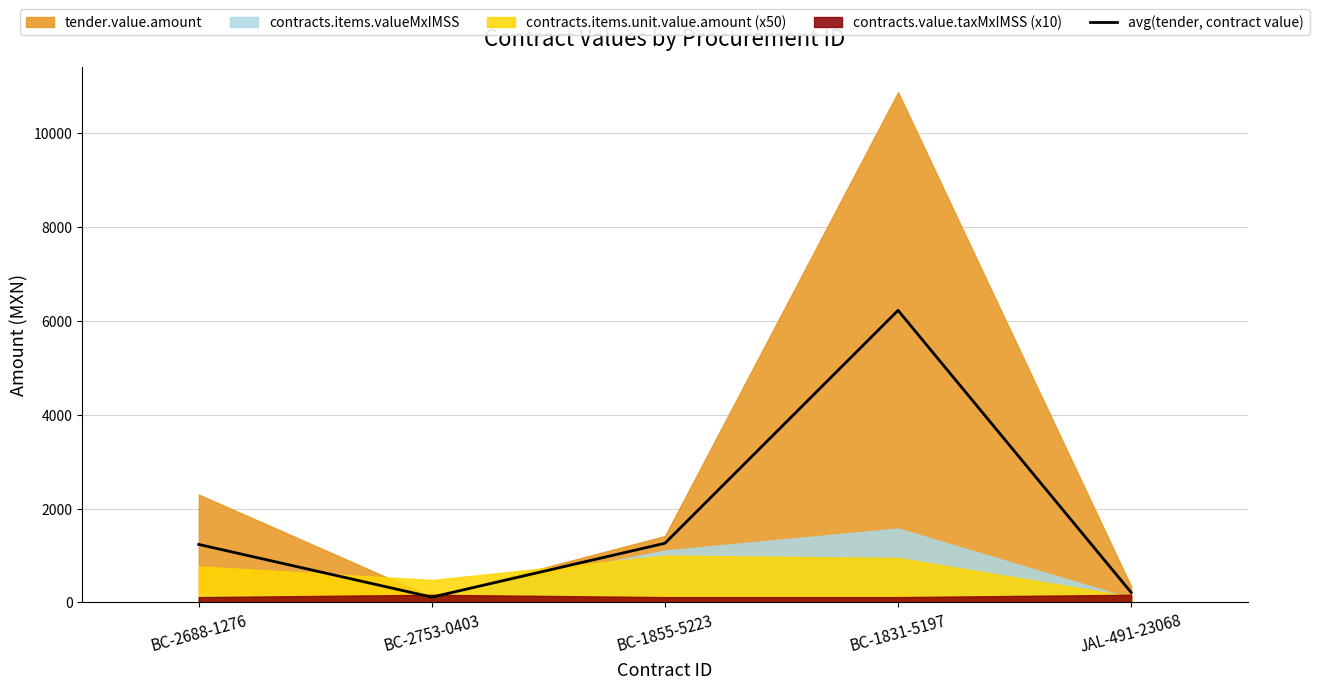

What is the maximum value for avg(tender, contract value)?

6225.7